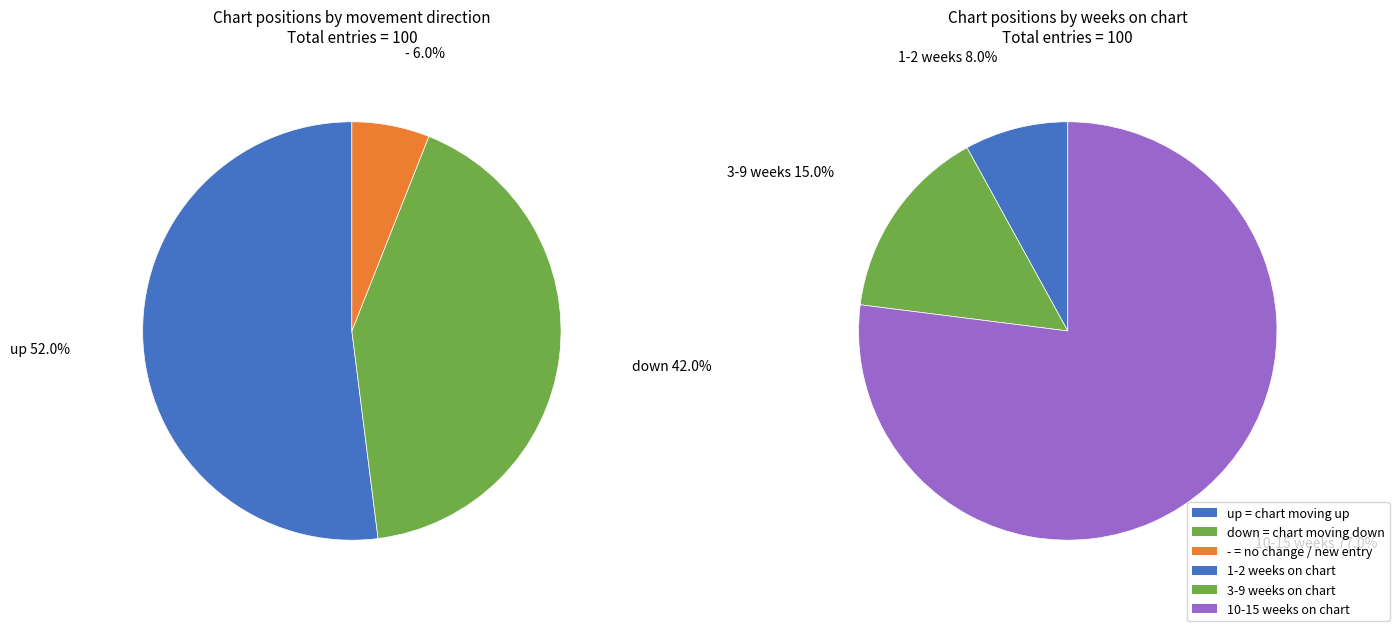

To the nearest percent, what is the combined percentage of down and -?

48%